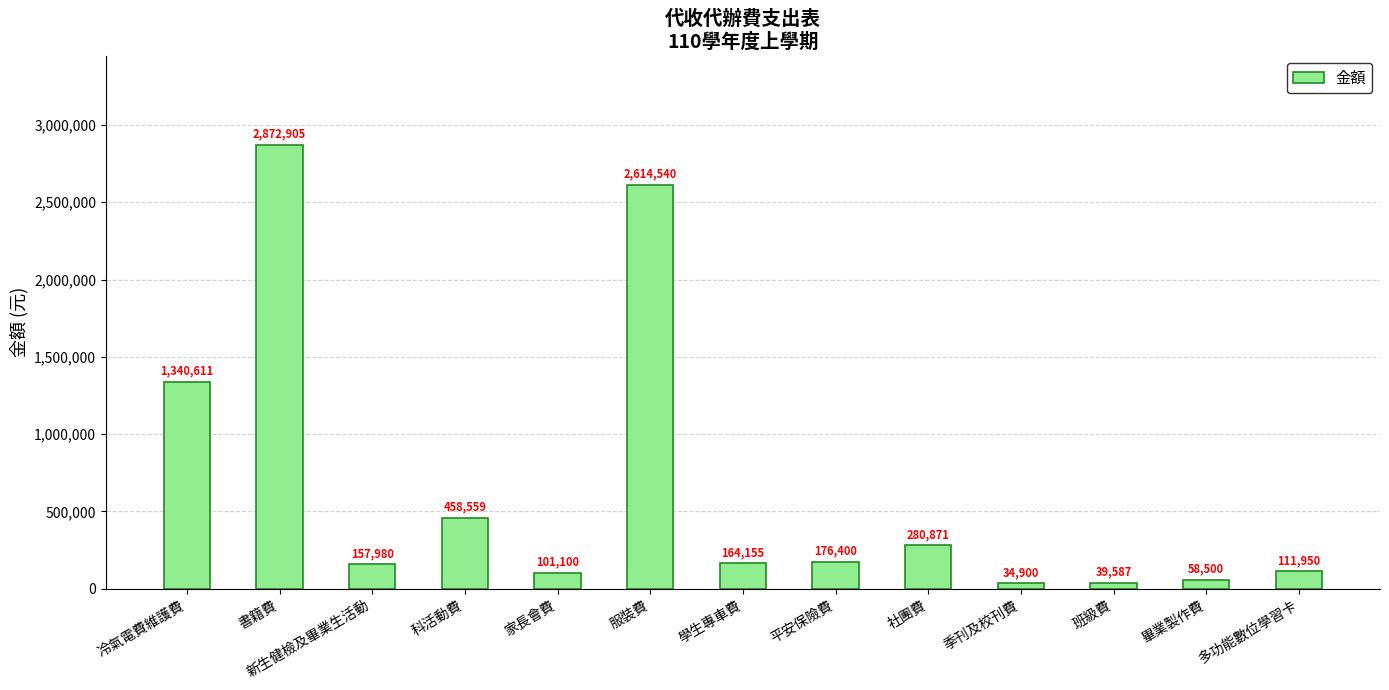

What is the difference between the maximum and minimum values?

2838005